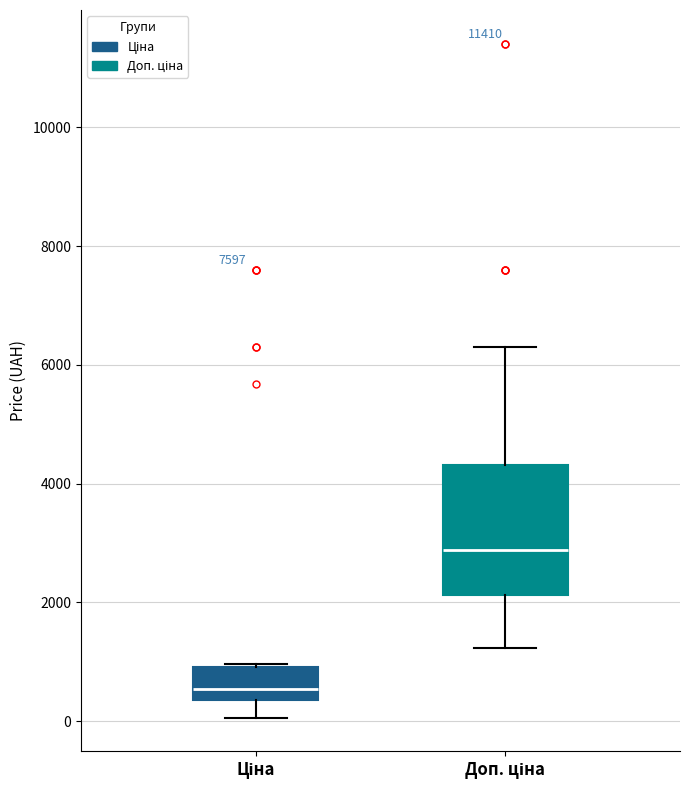

Reading left to right, transcribe this box plot: for each box, give where its median line is, the range the box spans, and where its two whiskers end, as read against the y-axis. The values are not printed on the chart, so give them approximately, as read against the axis.

Ціна: median 600, box 400 to 1000, whiskers 0 to 1000
Доп. ціна: median 2800, box 2200 to 4400, whiskers 1200 to 6400